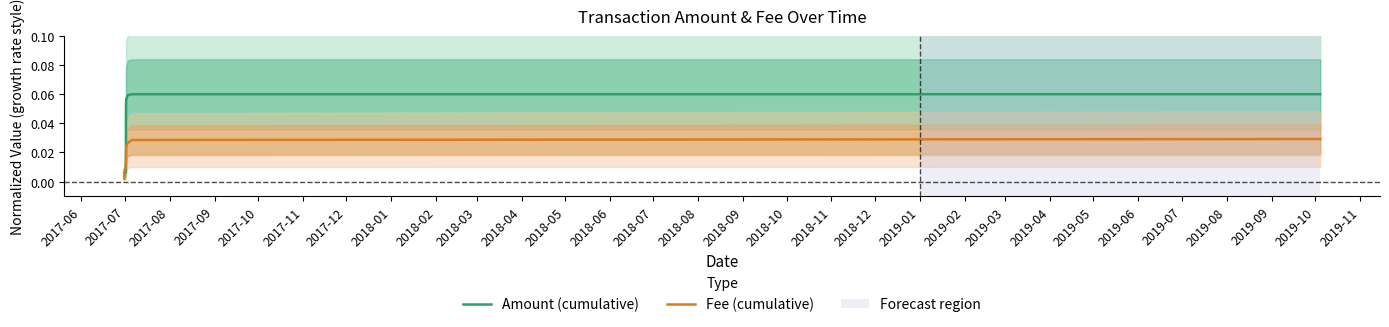

Which series has the largest total across all categories?

Amount (cumulative)